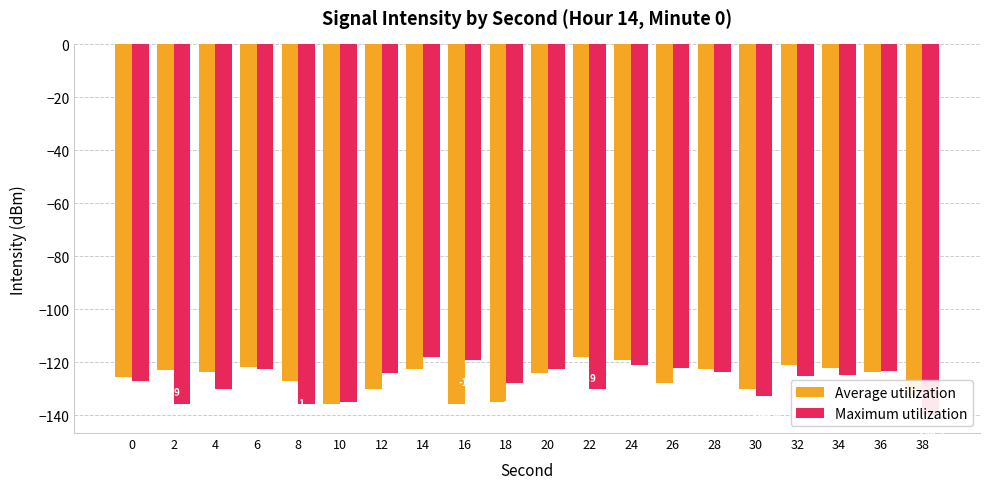

What is the sum of the Maximum utilization values at 2 and 38?

-275.5